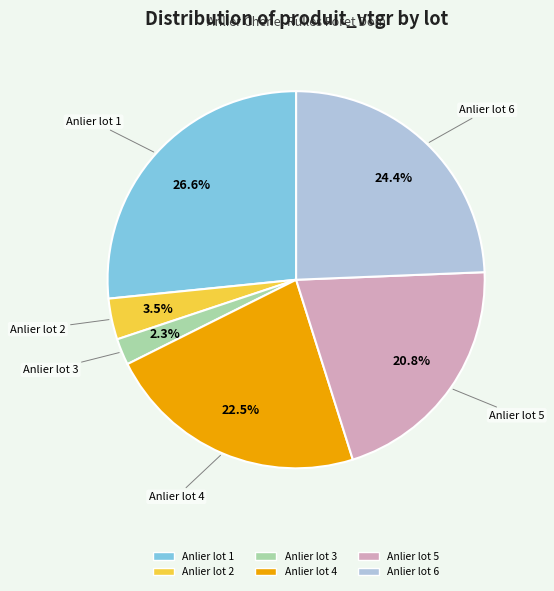

Count the number of slices in the pie.

6